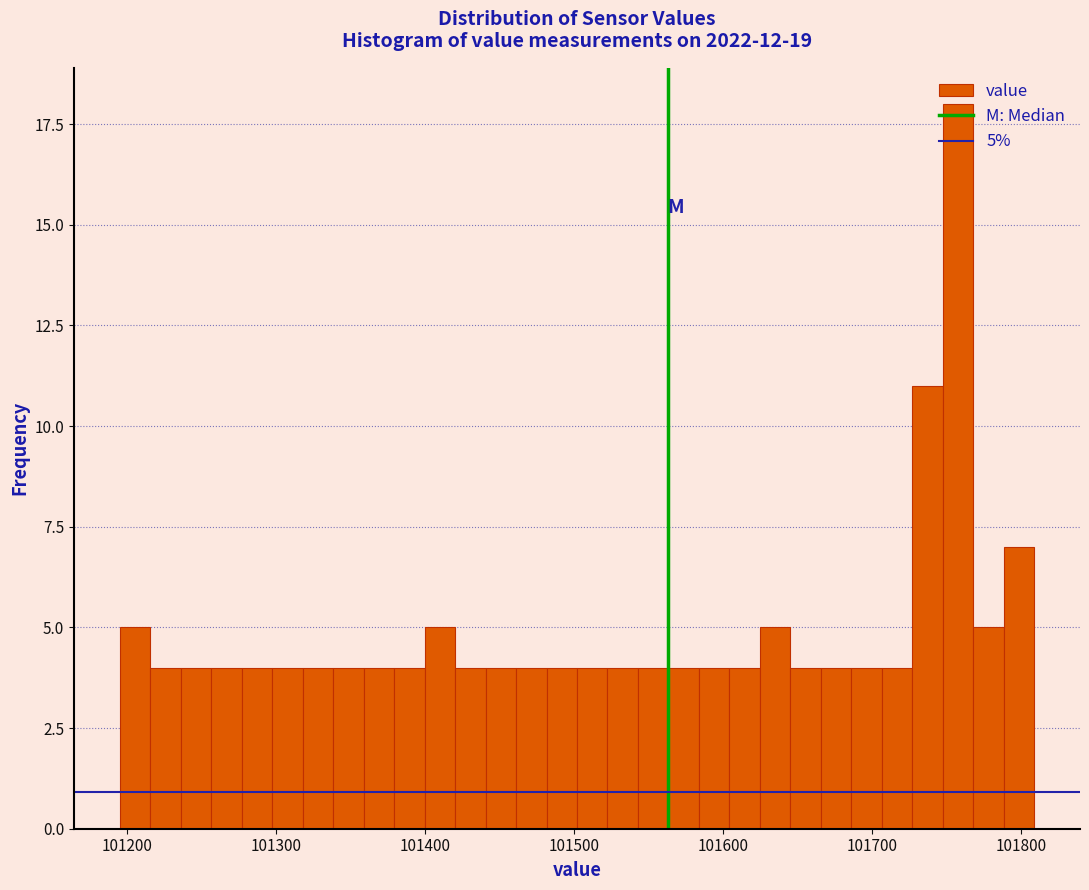

Read against the x-axis, roughly where is the centre of the tallest bar?

101760